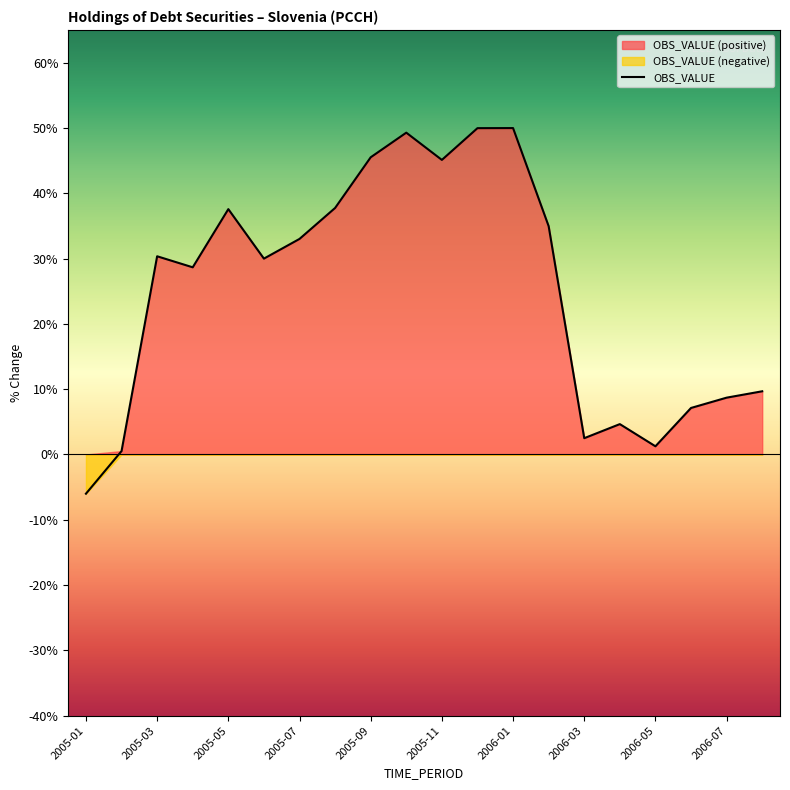

At which category does the chart reach its minimum across all series?

2005-01